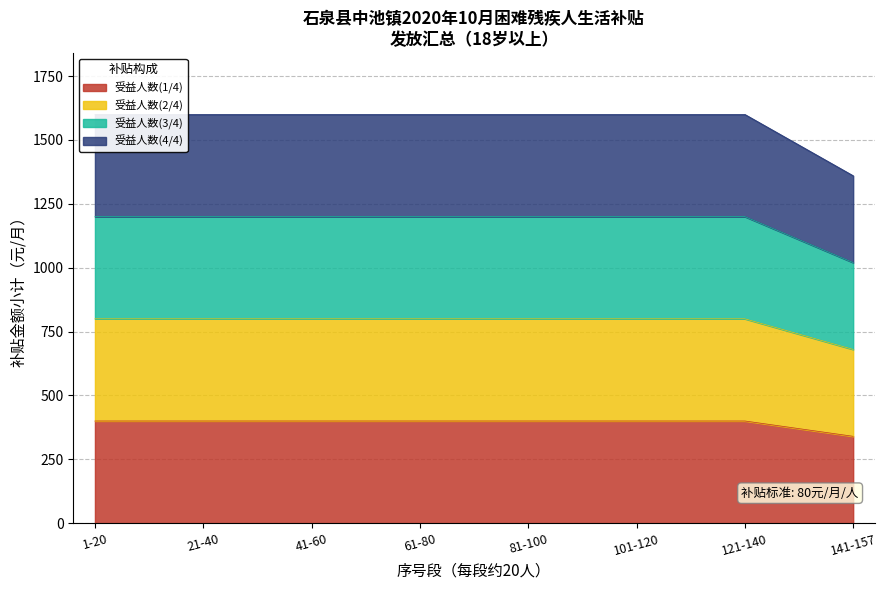

True or false: the data shows 666 at 41-60.

False